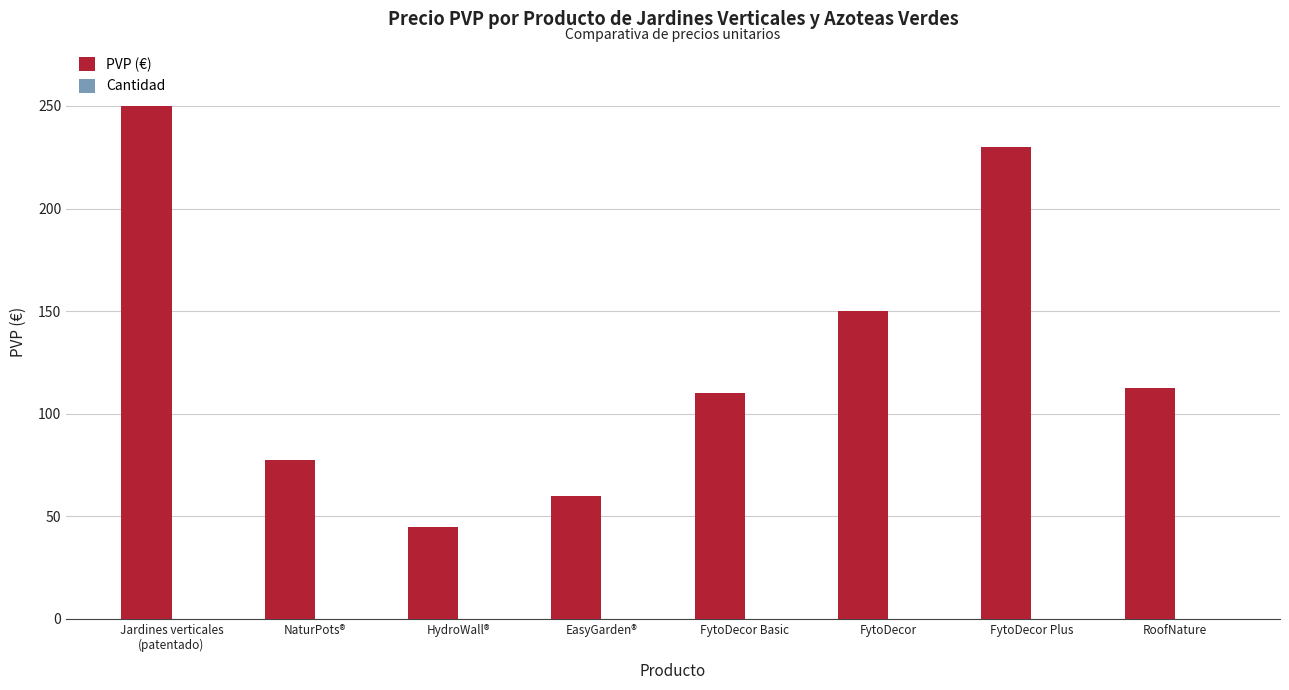

Reading left to right, extract all data points from this chart.

250.0	77.5	44.6	60.0	110.0	150.0	230.0	112.5